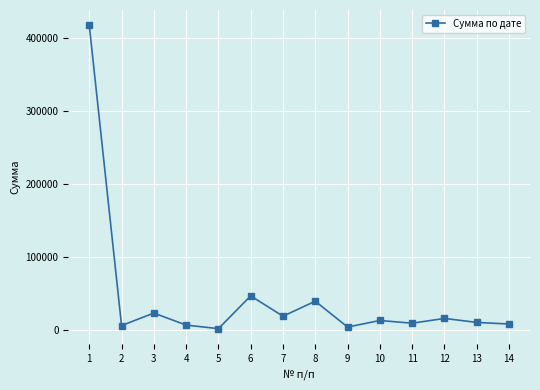

At which label is the value closest to 209217?

6